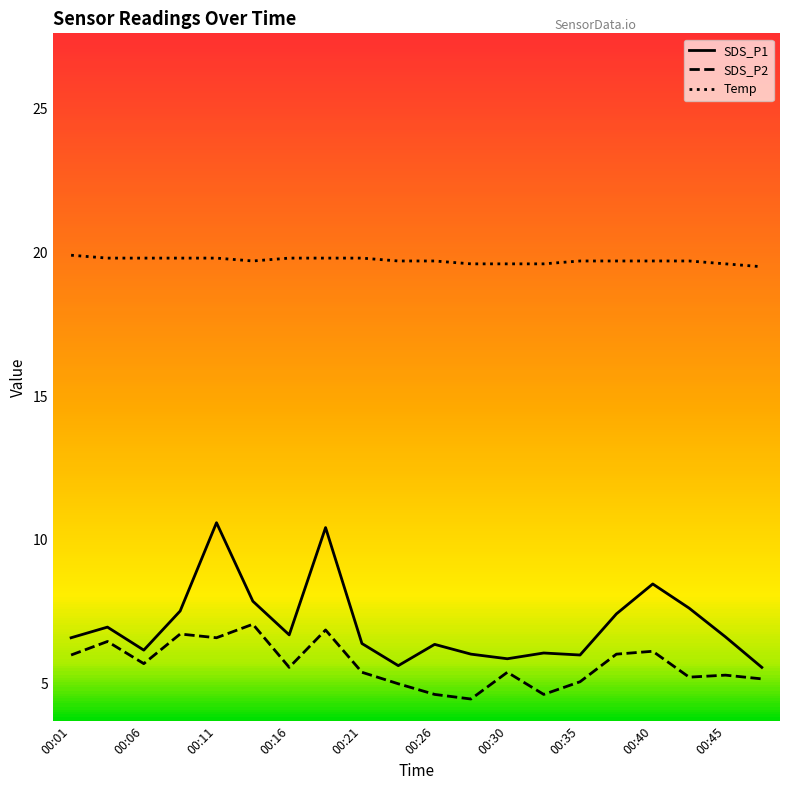

Which series has the widest spread of values?

SDS_P1